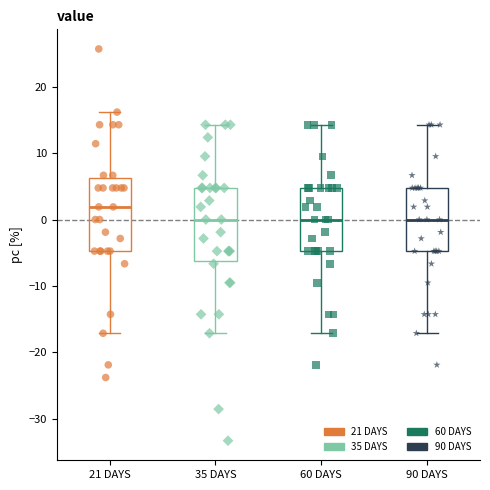

Which box's median line is the highest?

21 DAYS